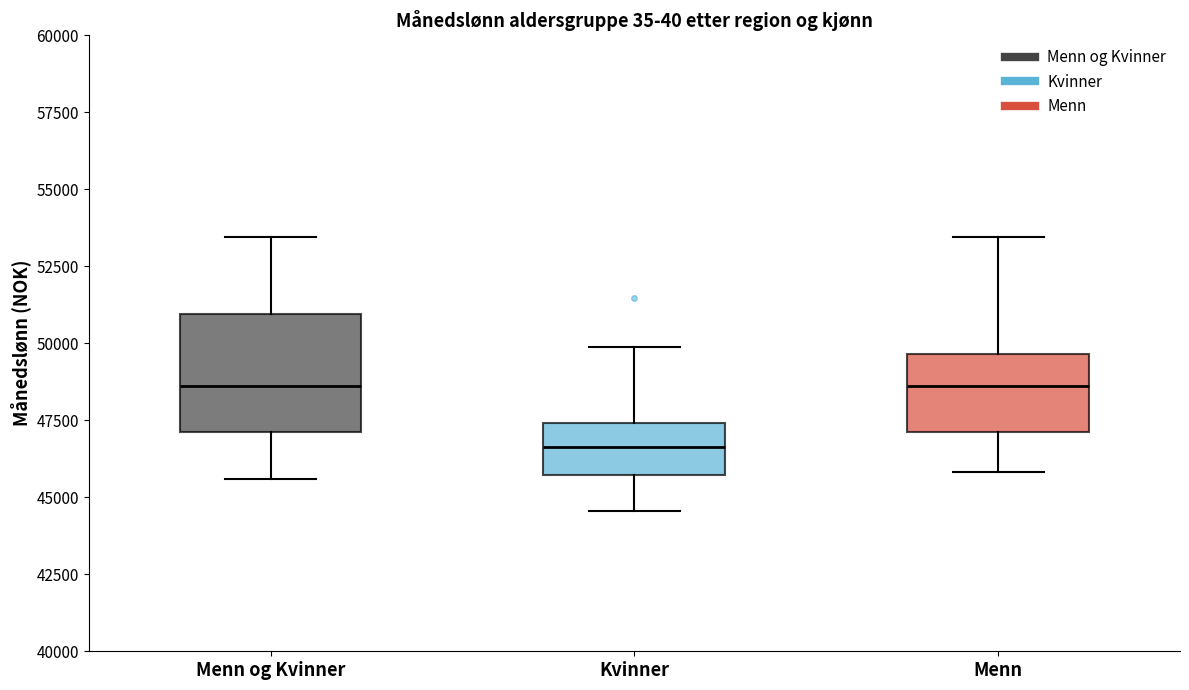

Reading left to right, transcribe this box plot: for each box, give where its median line is, the range the box spans, and where its two whiskers end, as read against the y-axis. The values are not printed on the chart, so give them approximately, as read against the axis.

Menn og Kvinner: median 48500, box 47000 to 51000, whiskers 45500 to 53500
Kvinner: median 46500, box 45500 to 47500, whiskers 44500 to 50000
Menn: median 48500, box 47000 to 49500, whiskers 46000 to 53500